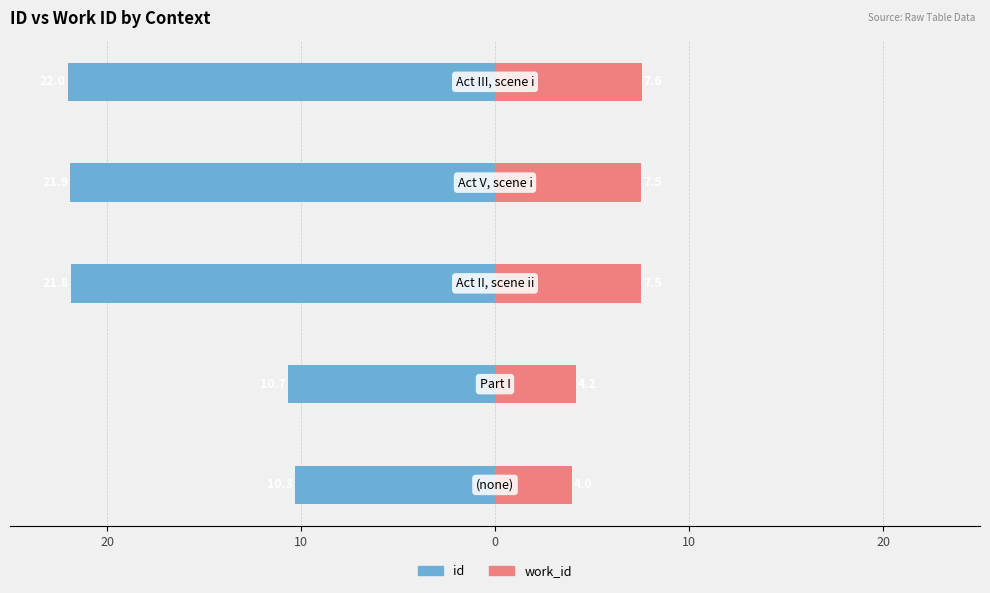

Reading right to left, extract all data points from this chart.

id (thousands): 20=-22.0	10=-21.9	0=-21.8	10=-10.7	20=-10.3
work_id (thousands): 20=7.6	10=7.5	0=7.5	10=4.2	20=4.0